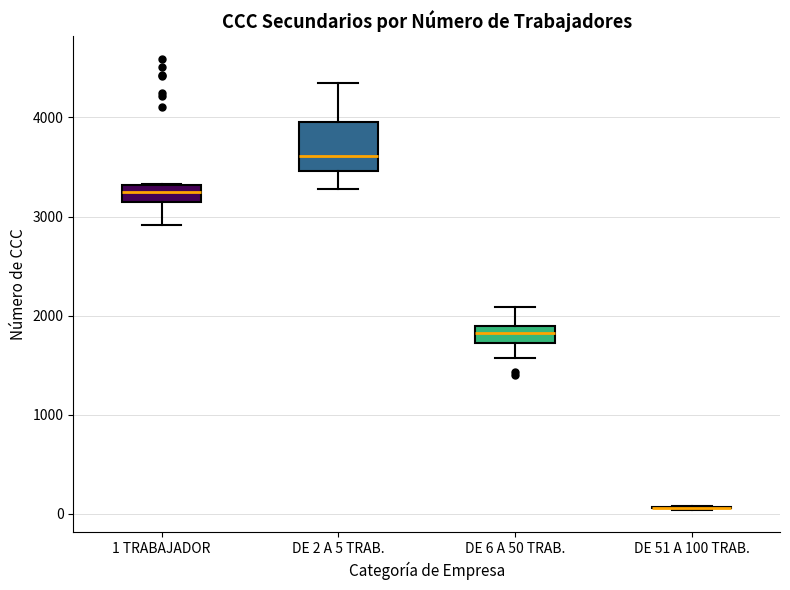

Comparing the boxes themselves (not the whiskers), which one is the tallest?

DE 2 A 5 TRAB.